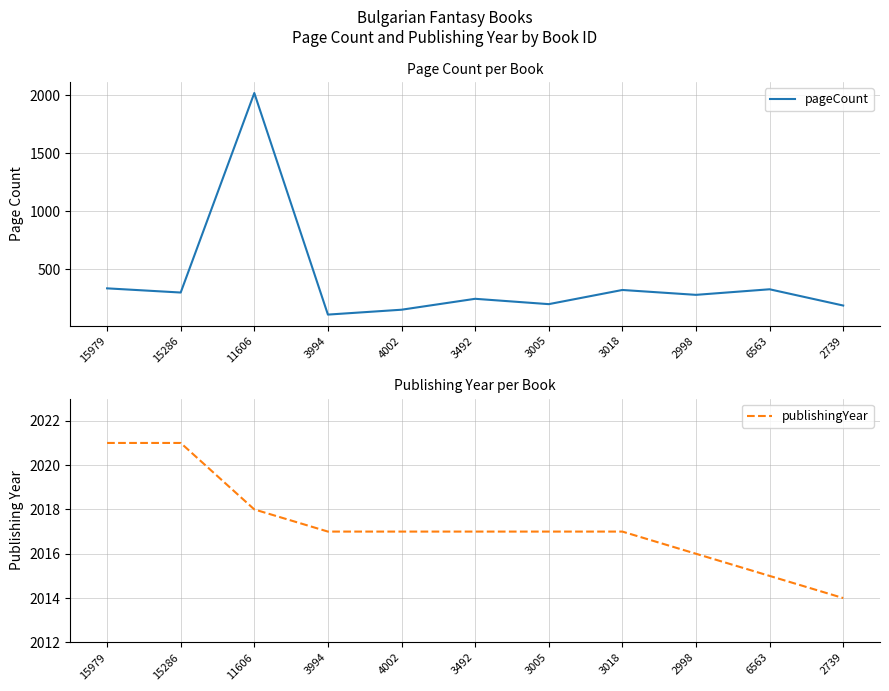

True or false: pageCount and publishingYear intersect in this chart.

False